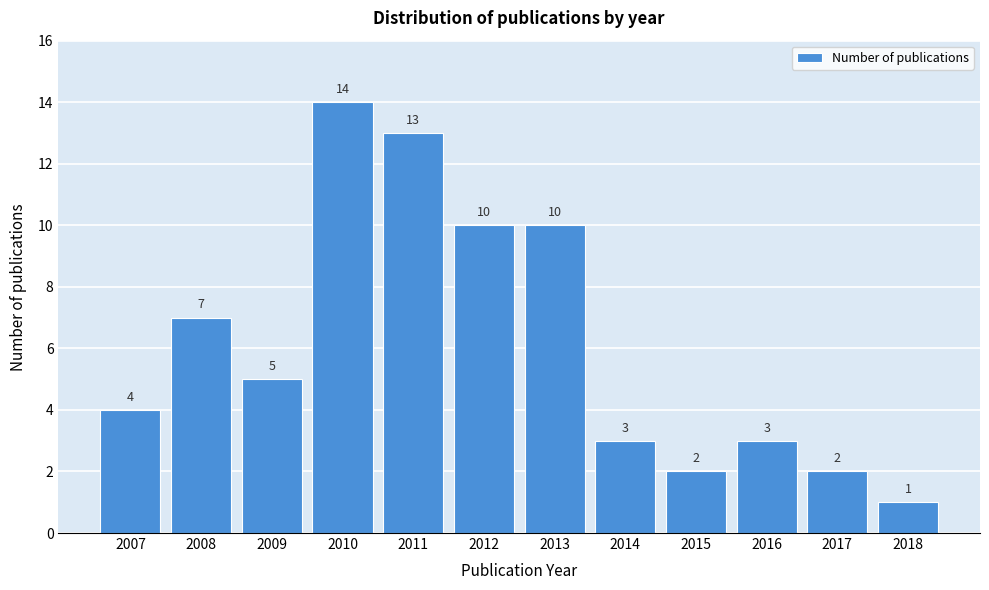

Reading left to right, extract all data points from this chart.

4	7	5	14	13	10	10	3	2	3	2	1